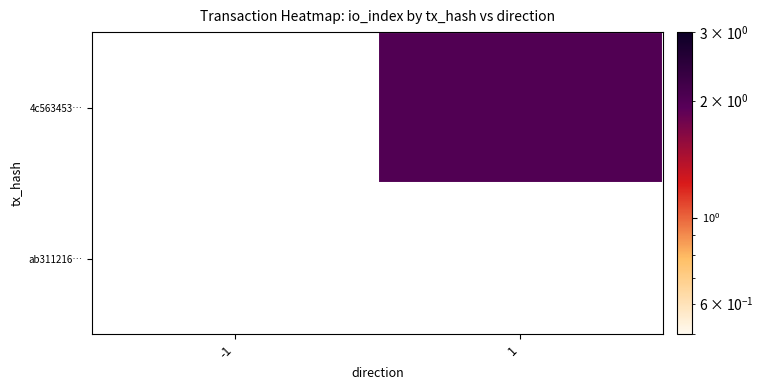

Rank the series by their maximum value, from highest to lowest.

4c563453…, ab311216…